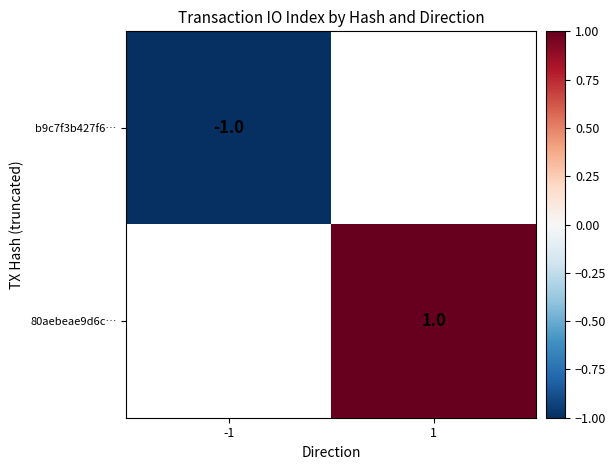

True or false: b9c7f3b427f6… has a value of 0 at -1.

False